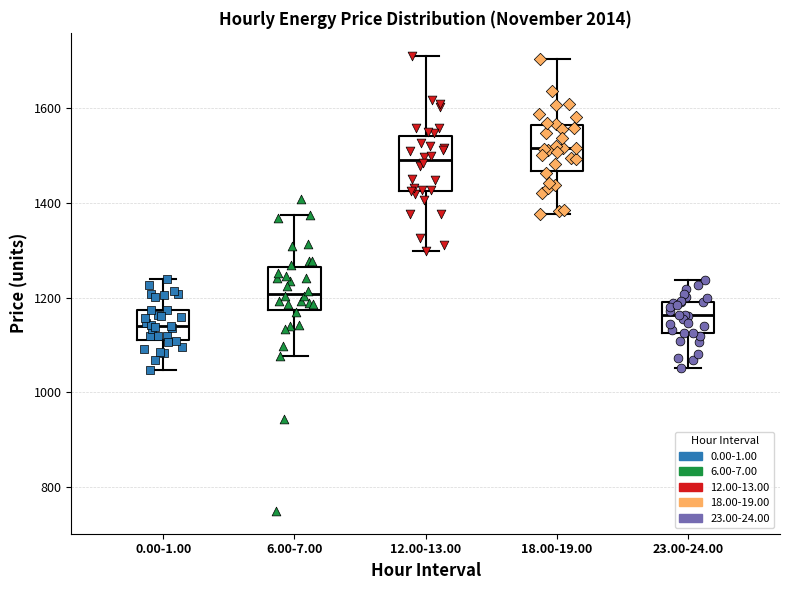

Where is the upper edge of the box for 18.00-19.00 on the y-axis? The values are not printed on the chart, so give them approximately, as read against the axis.

1560